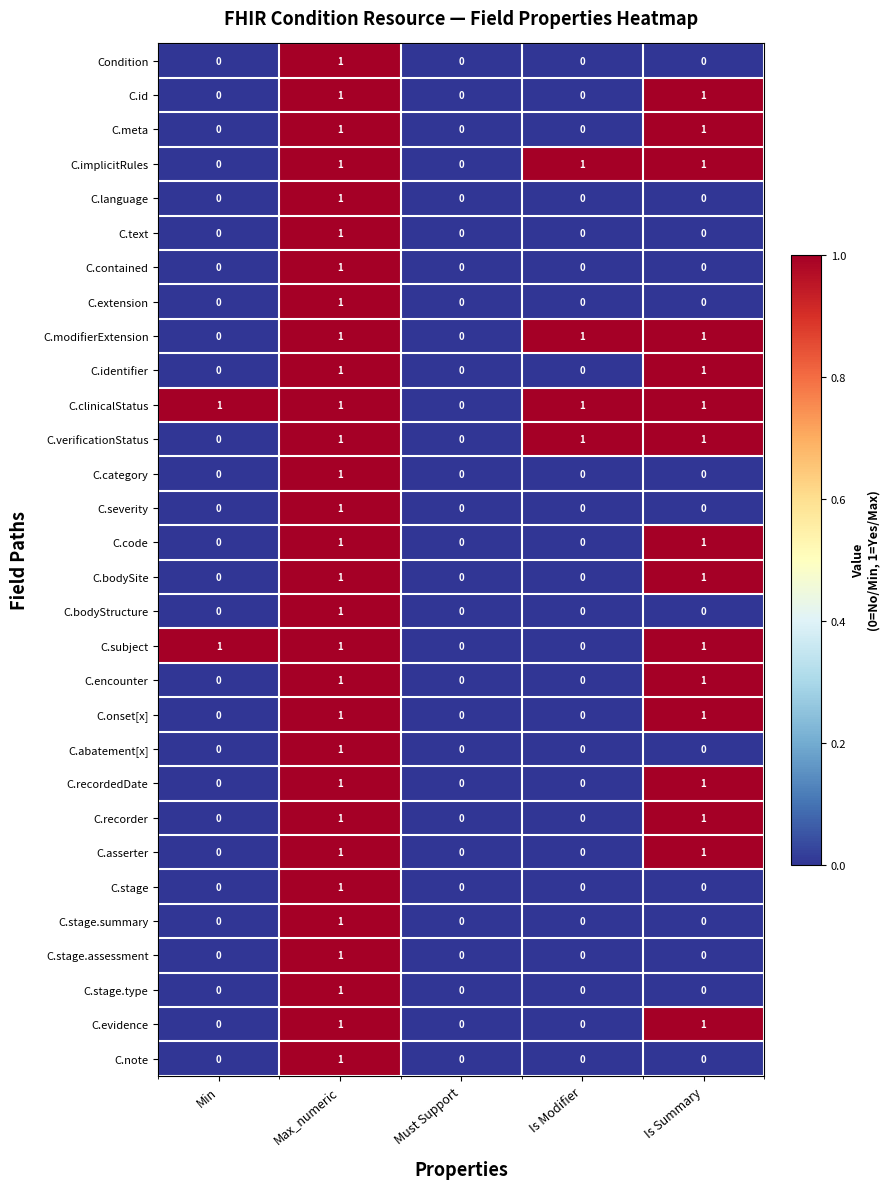

Count the C.subject values in the range 0 to 1.

5